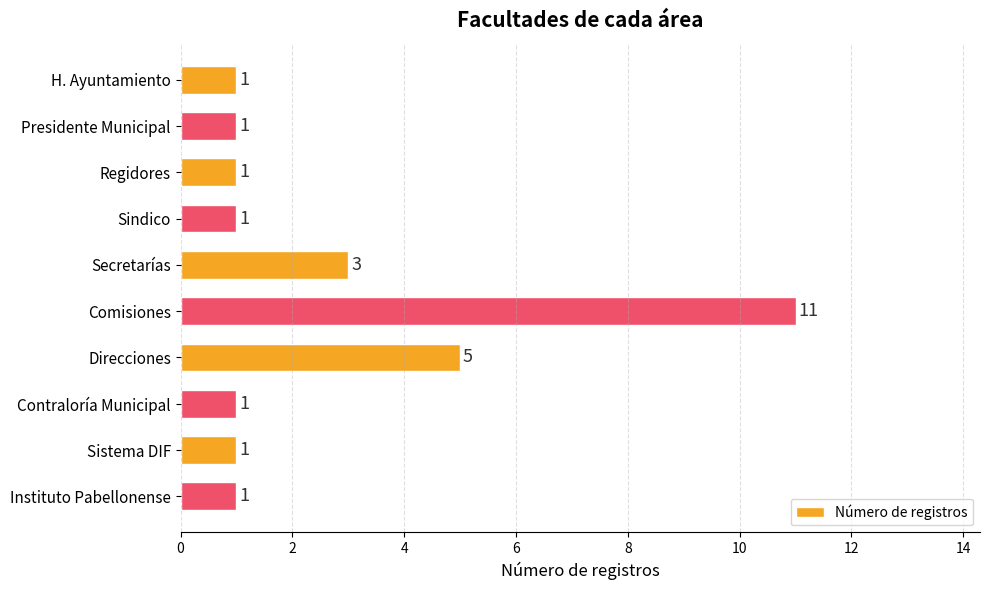

How many bars are there in total?

10